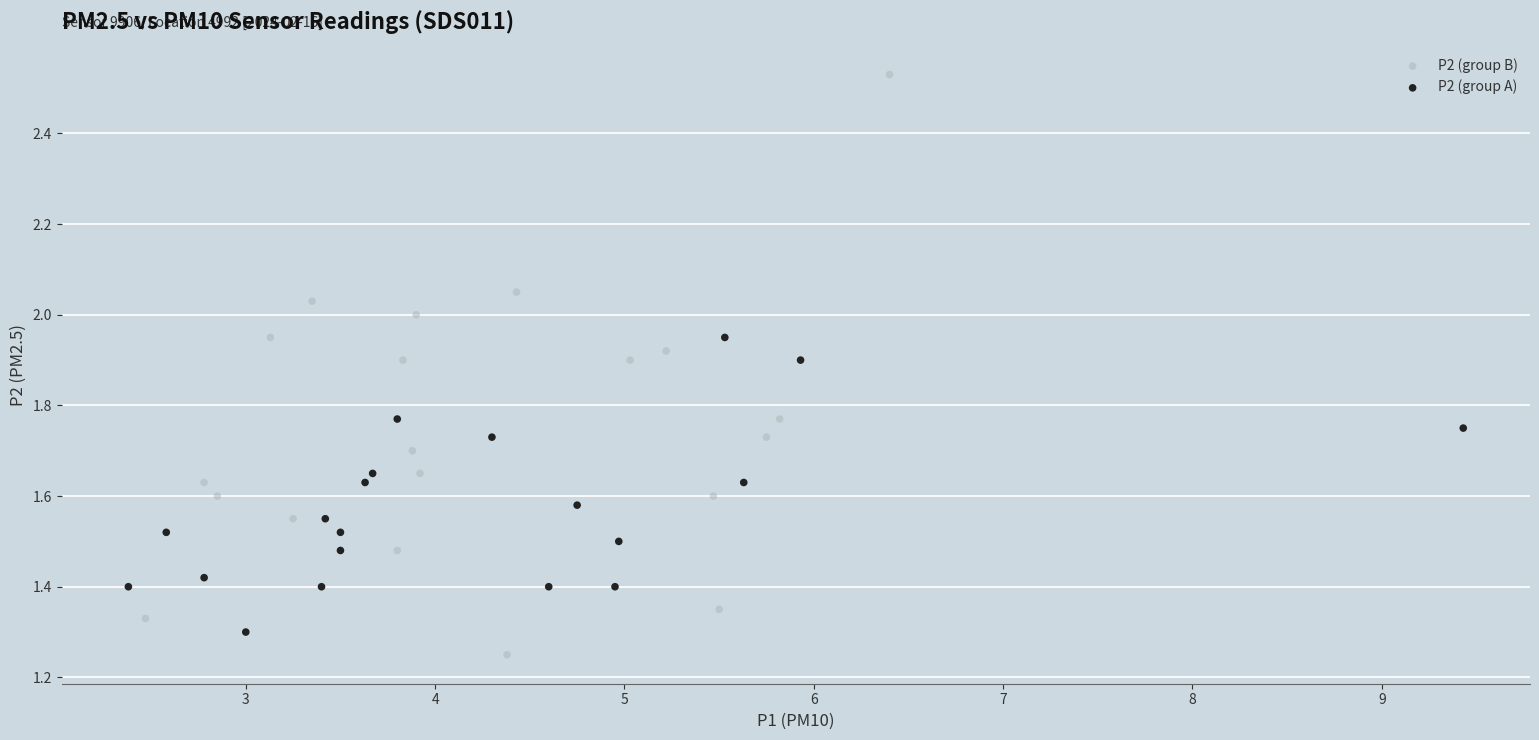

What are all the series names shown in the legend?

P2 (group B), P2 (group A)